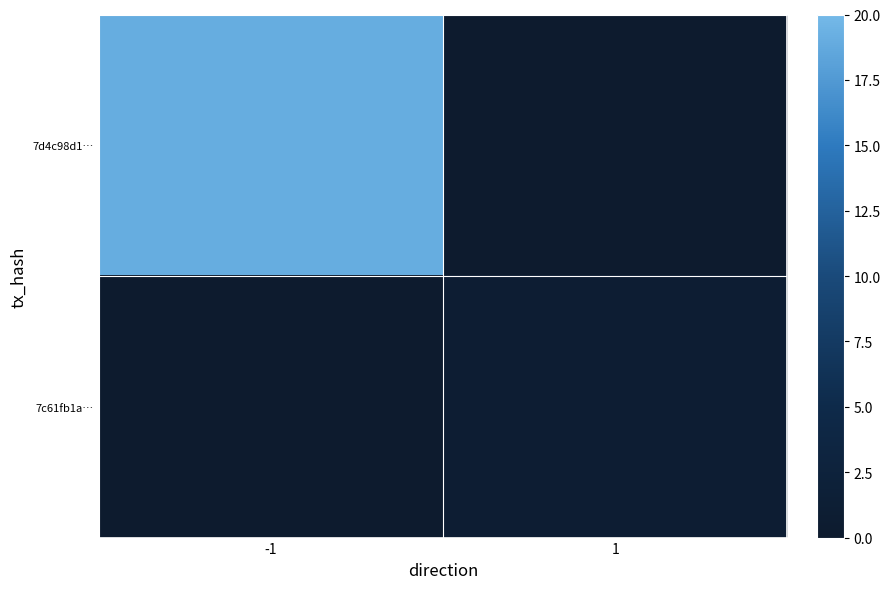

Which series changed the most between -1 and 1?

7d4c98d1…